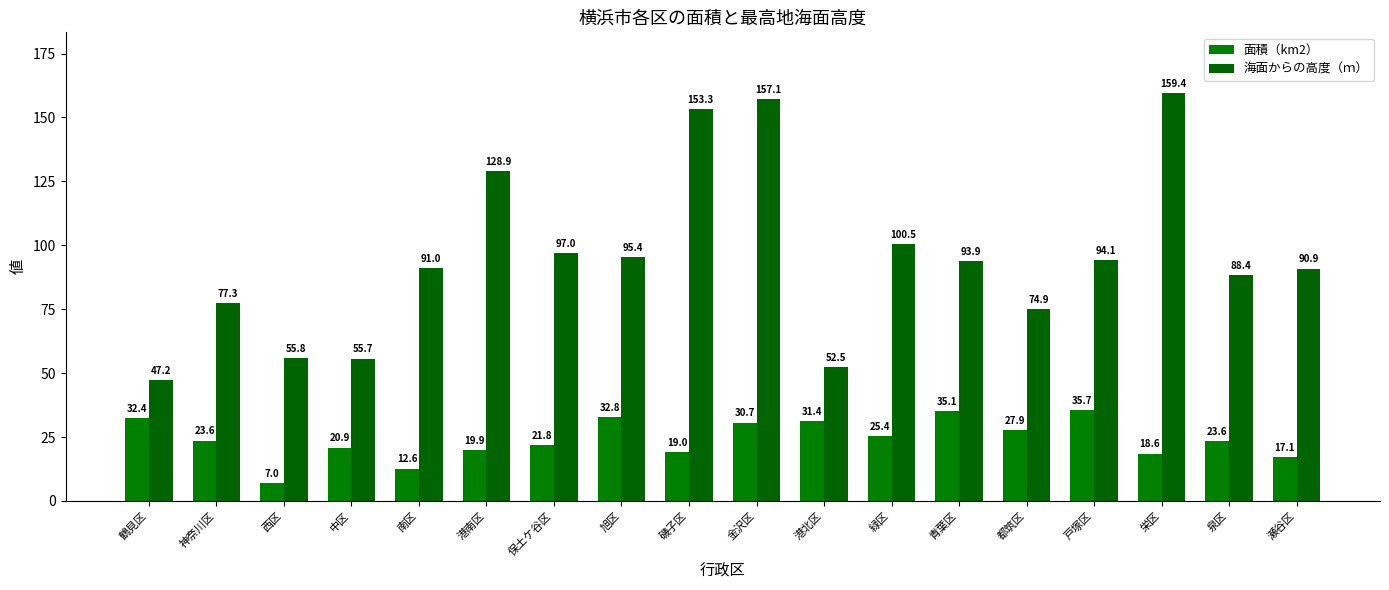

What are all the series names shown in the legend?

面積（km2）, 海面からの高度（ｍ）